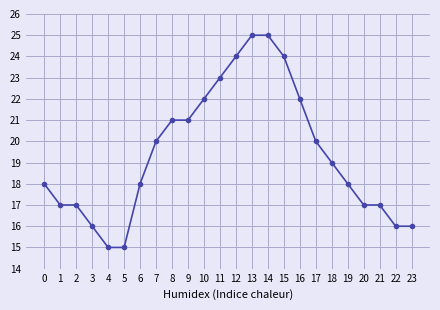

Reading left to right, transcribe all the data shown in this chart.

0=18	1=17	2=17	3=16	4=15	5=15	6=18	7=20	8=21	9=21	10=22	11=23	12=24	13=25	14=25	15=24	16=22	17=20	18=19	19=18	20=17	21=17	22=16	23=16